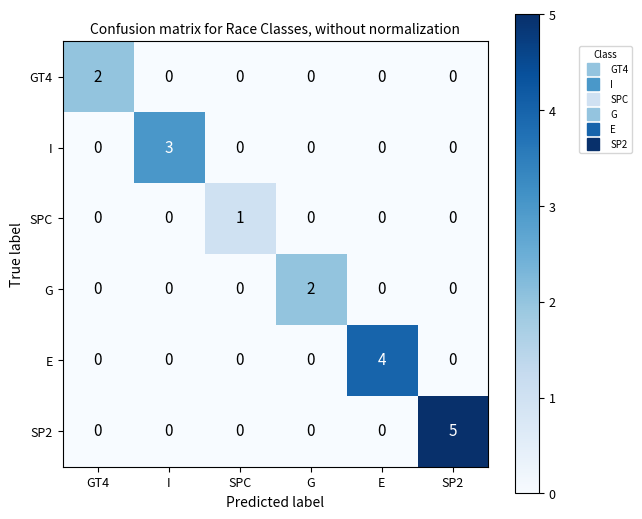

Is it true that G equals 1 at E?

False